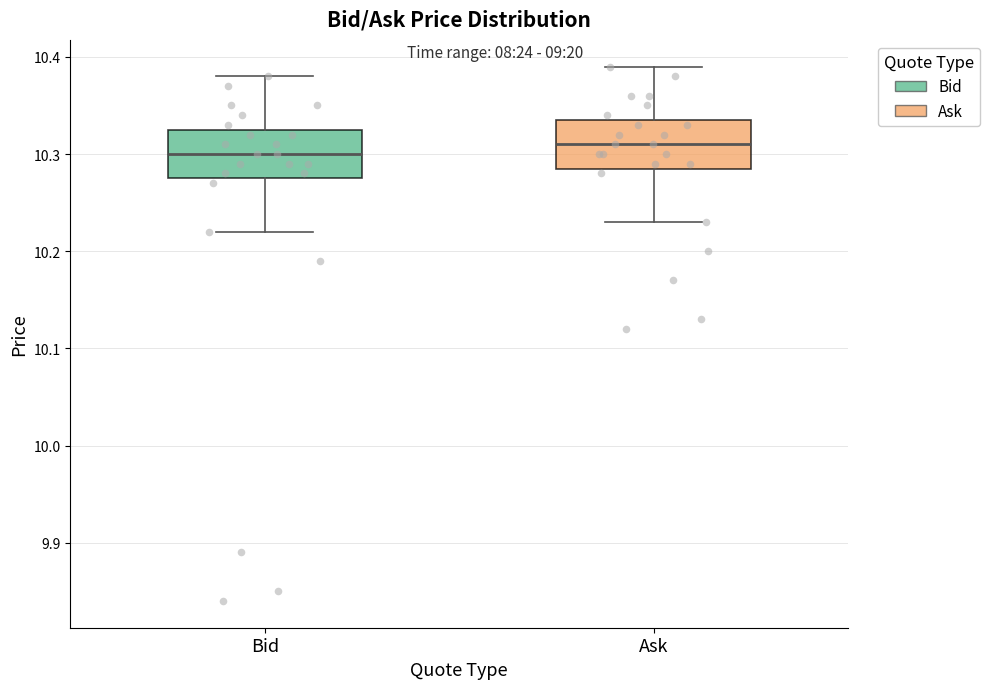

Where does the upper whisker of the box for Ask end on the y-axis? The values are not printed on the chart, so give them approximately, as read against the axis.

10.39